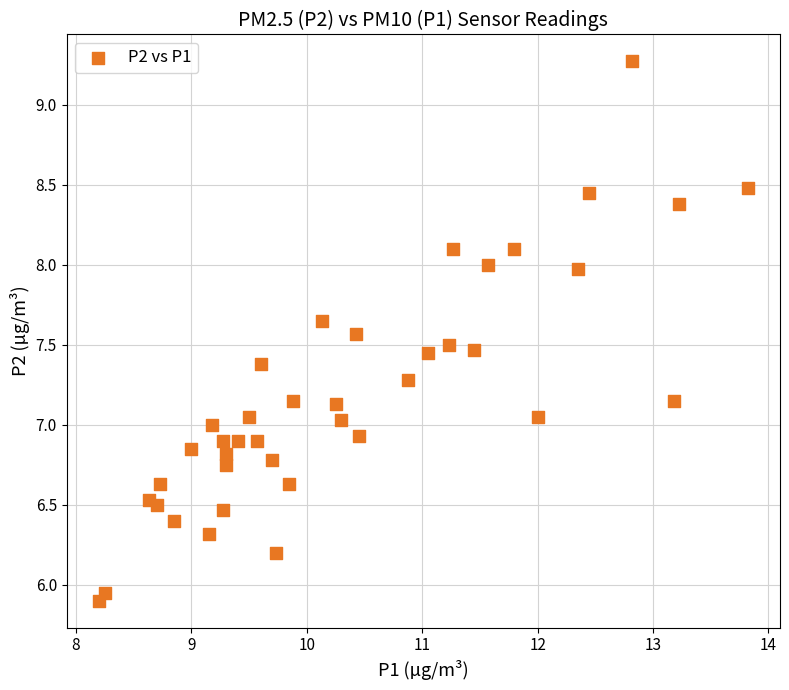

What is the range of Y values (max minus min)?

3.4